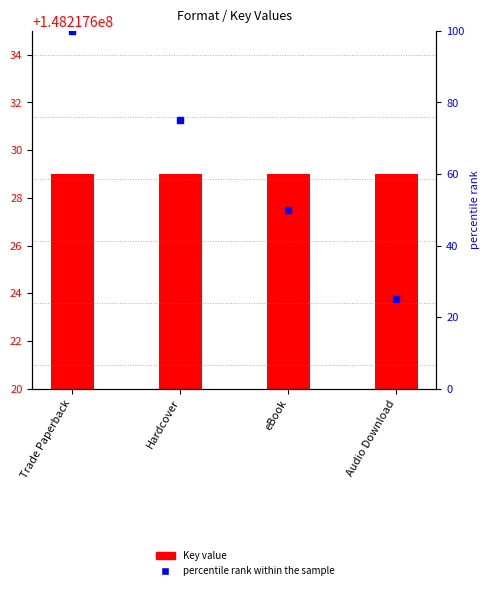

Which series has the largest total across all categories?

Key value